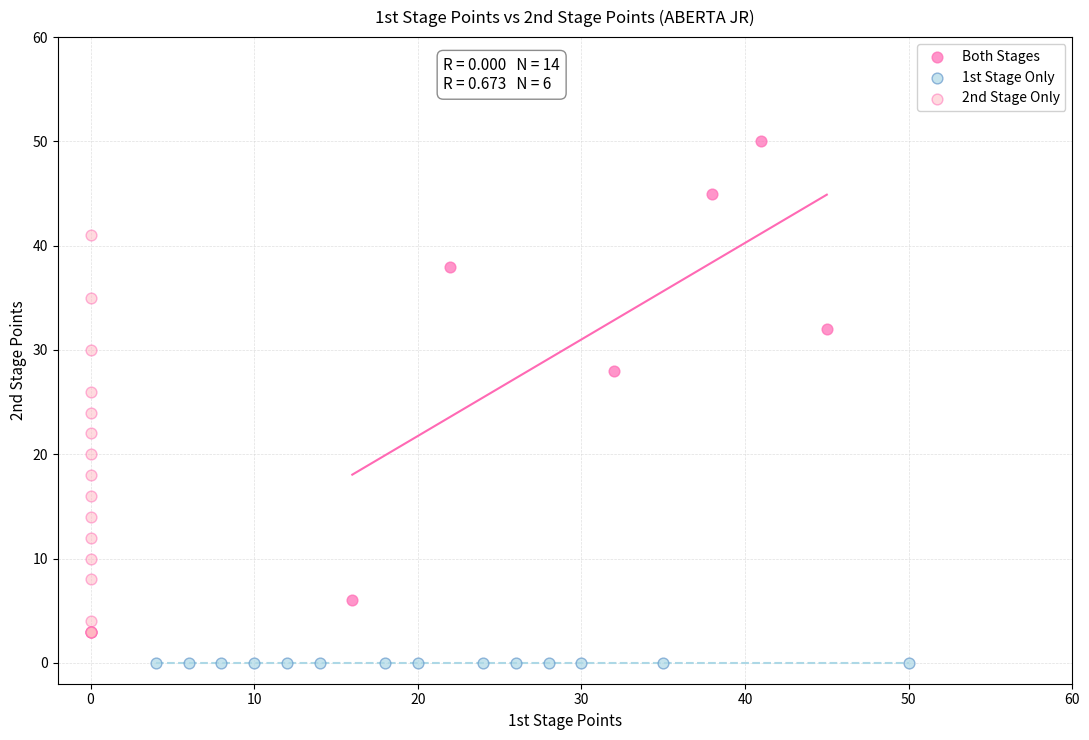

Which series reaches the maximum Y coordinate?

Both Stages